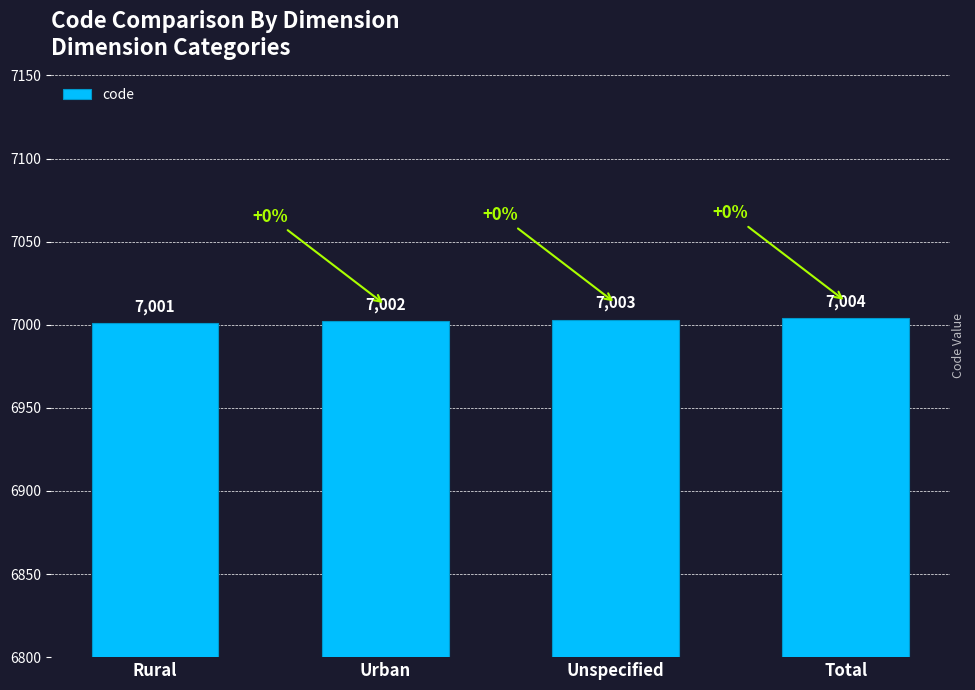

What is the maximum value shown in the chart?

7004